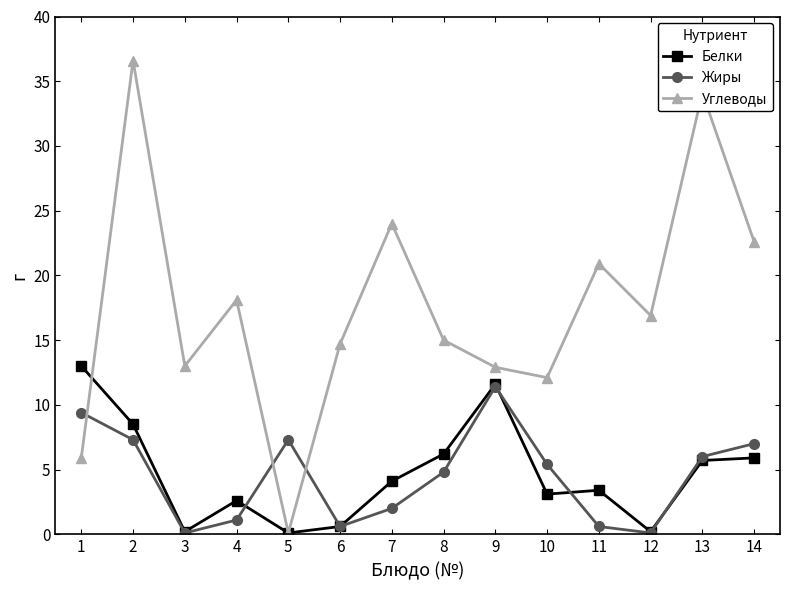

Where is the first local maximum for Белки?

4